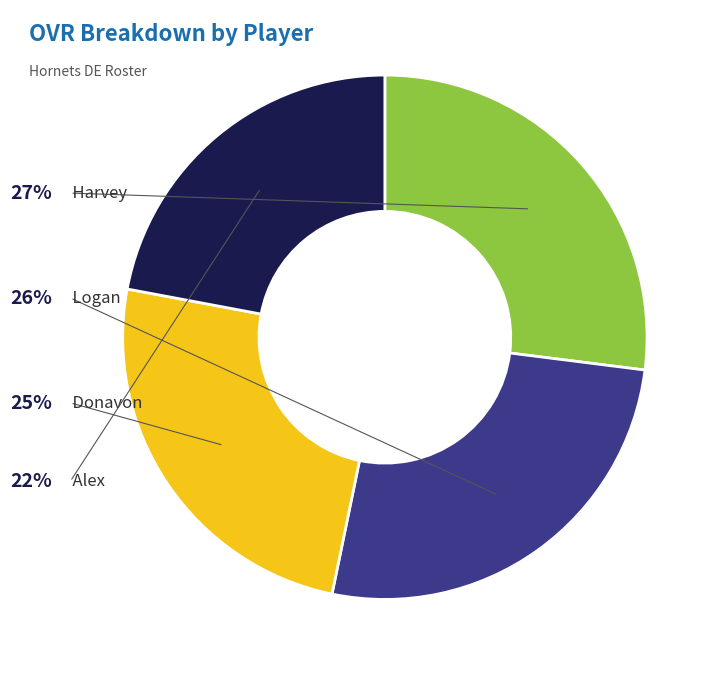

To the nearest percent, what is the average slice percentage?

25%